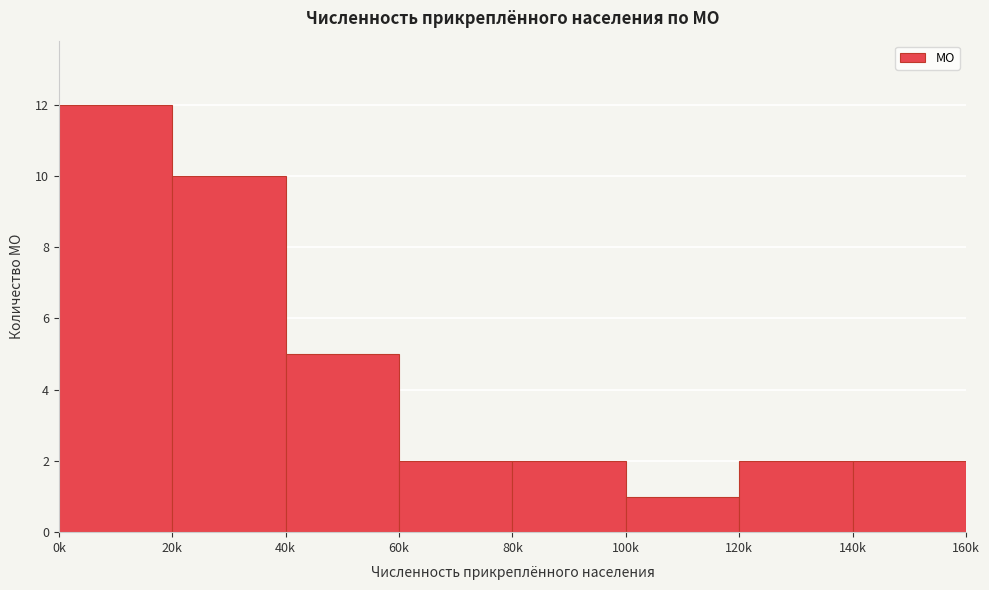

Reading left to right, transcribe all the data shown in this chart.

12	10	5	2	2	1	2	2